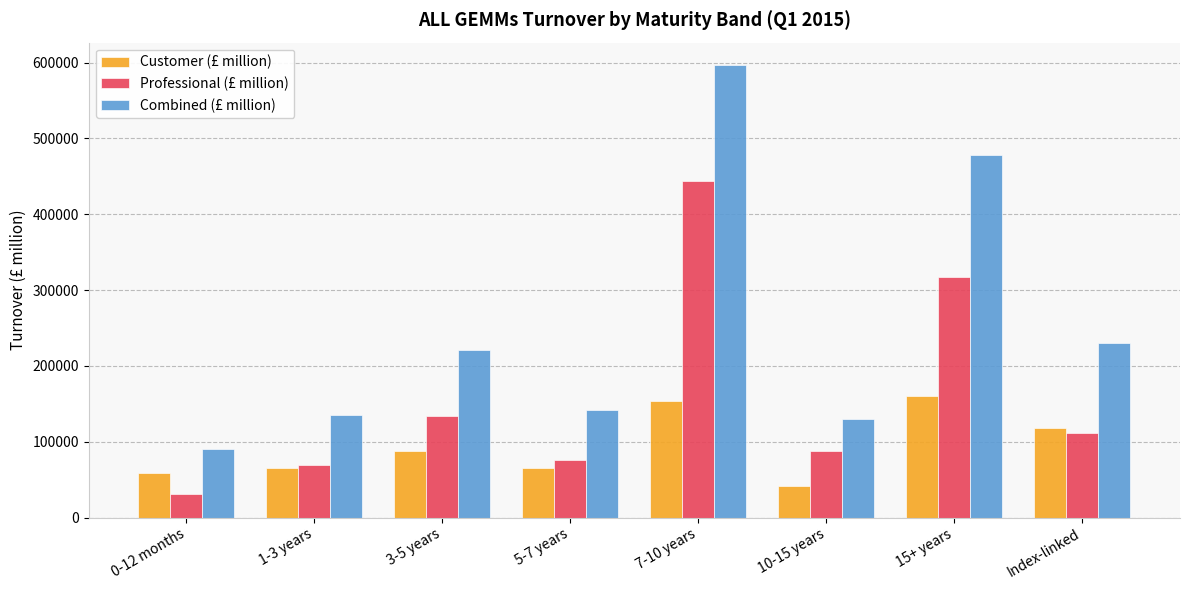

Is the value of Combined (£ million) at 5-7 years greater than the value of Customer (£ million) at 1-3 years?

Yes